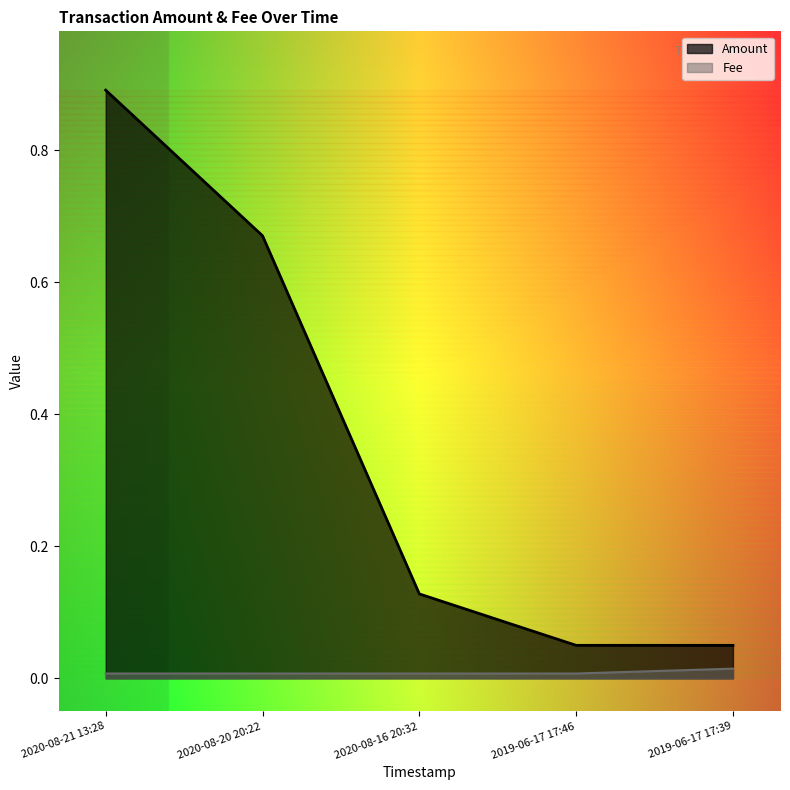

What is the sum of the Amount values at 2019-06-17 17:46 and 2020-08-16 20:32?

0.2